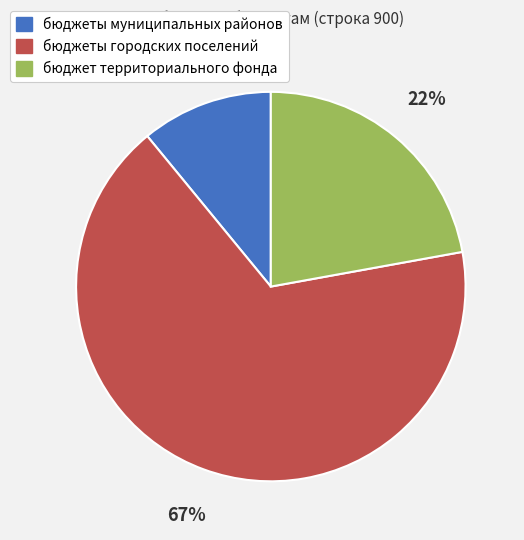

To the nearest percent, what portion does бюджеты муниципальных районов represent?

11%